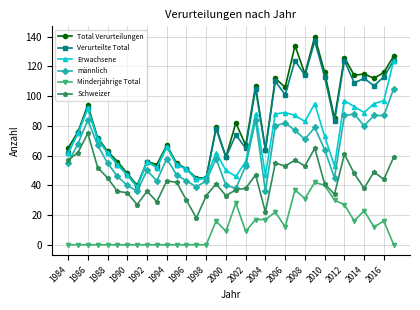

Reading left to right, transcribe all the data shown in this chart.

Total Verurteilungen: 65	76	94	72	63	56	48	40	56	54	67	55	51	45	45	79	59	82	67	107	64	112	106	134	115	140	116	85	126	114	115	112	116	127
Verurteilte Total: 62	75	92	71	62	54	47	39	56	52	66	54	51	44	45	78	59	74	65	105	64	110	101	124	114	137	113	83	124	109	112	107	113	124
Erwachsene: 62	75	92	71	62	54	47	39	56	52	66	54	51	44	45	62	50	46	56	88	47	88	89	87	83	95	73	53	97	93	89	95	97	124
männlich: 55	68	84	67	55	46	40	36	50	43	58	47	43	39	43	58	40	38	53	84	36	80	82	77	71	79	64	45	87	88	80	87	87	105
Minderjährige Total: 0	0	0	0	0	0	0	0	0	0	0	0	0	0	0	16	9	28	9	17	17	22	12	37	31	42	40	30	27	16	23	12	16	0
Schweizer: 57	62	75	52	45	36	35	27	36	29	43	42	30	18	33	41	33	37	38	47	22	55	53	57	53	65	41	34	61	48	38	49	44	59